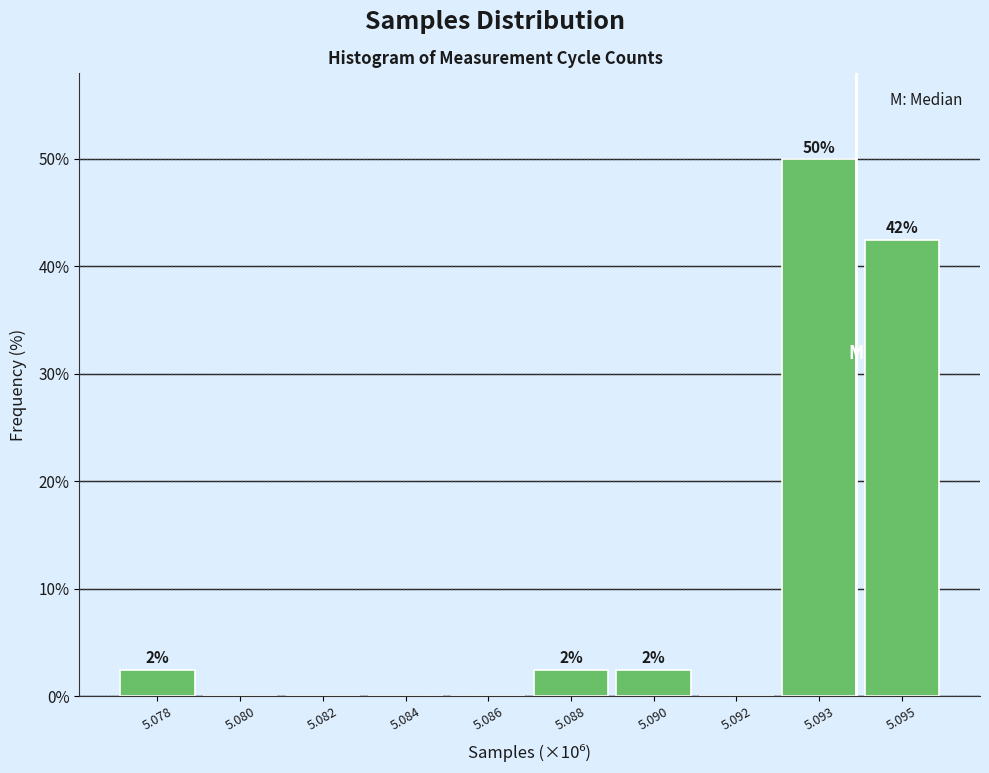

Are the bars horizontal?

No